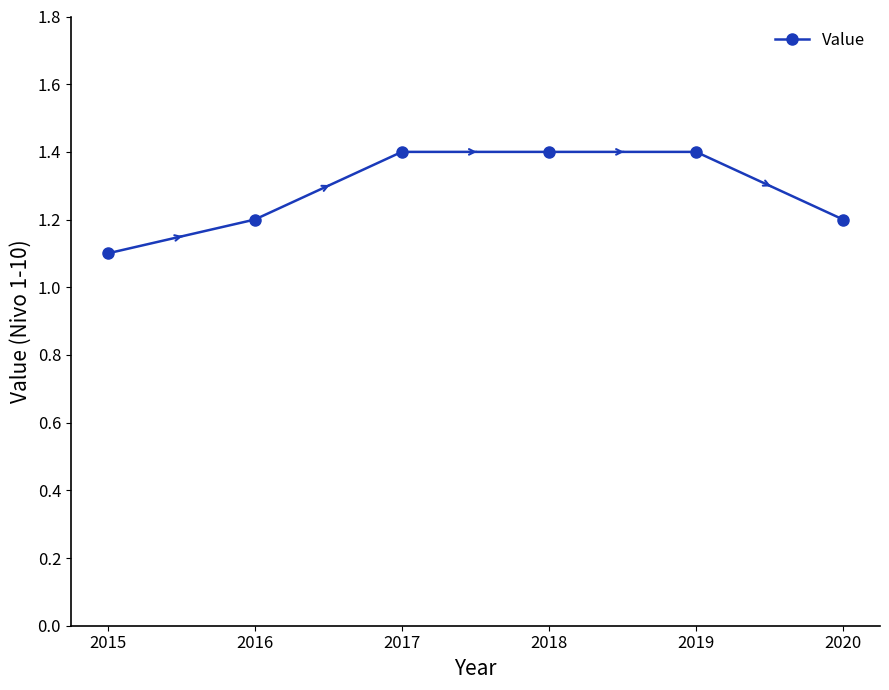

What is the change in value from 2018 to 2020?

-0.2